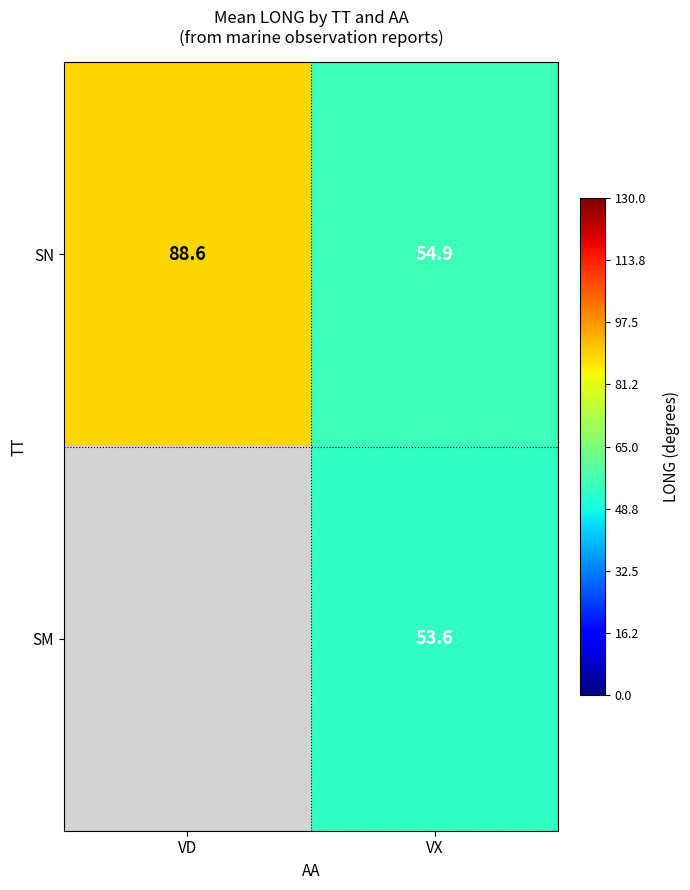

At which label does SN first exceed 88?

VD